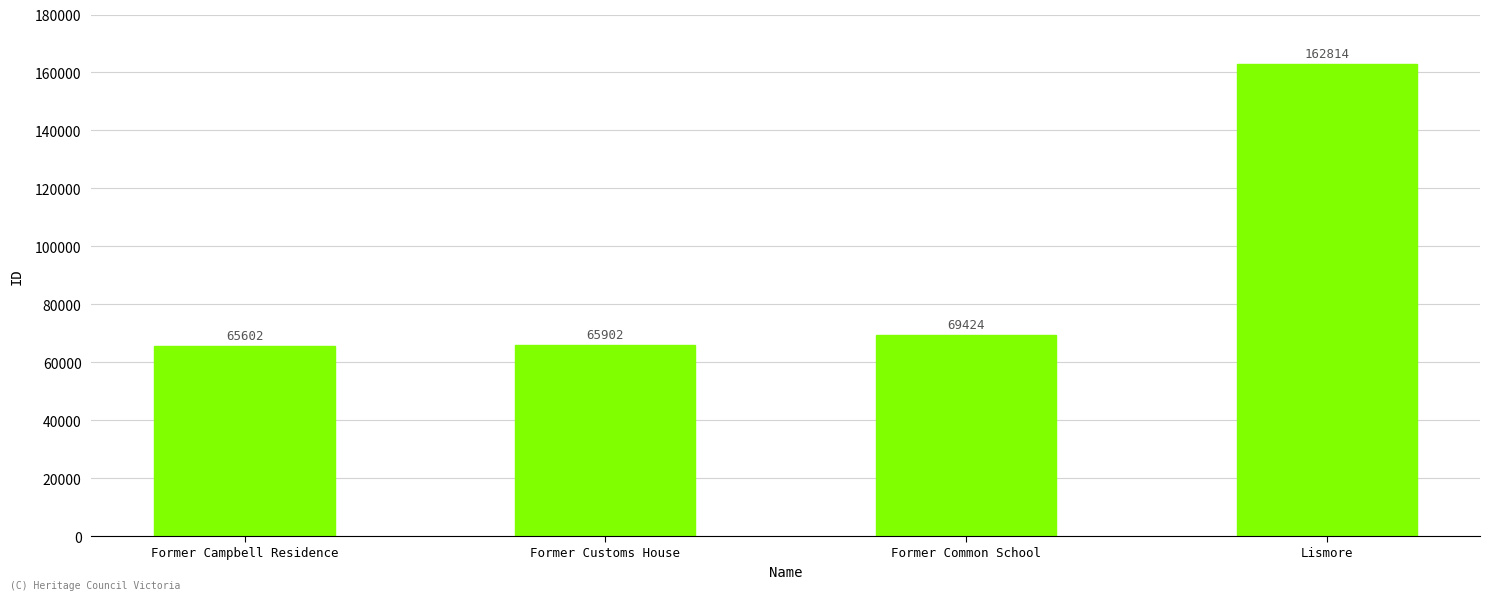

What is the sum of the values at Lismore and Former Common School?

232238